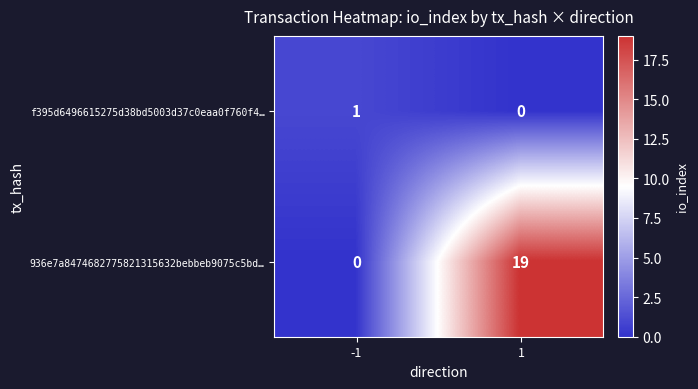

How many values in the 936e7a8474682775821315632bebbeb9075c5bd… series are below 19?

1